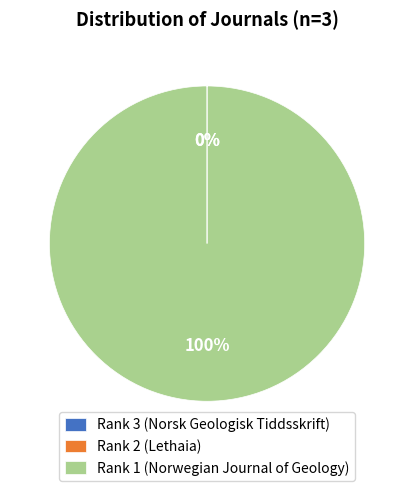

Which slice is the largest?

Rank 1 (Norwegian Journal of Geology)